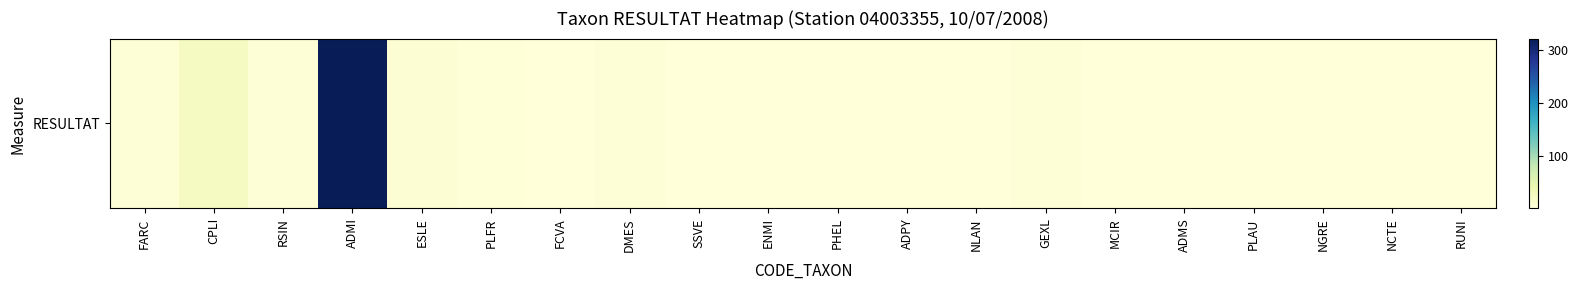

Between ADMI and PHEL, which is larger?

ADMI